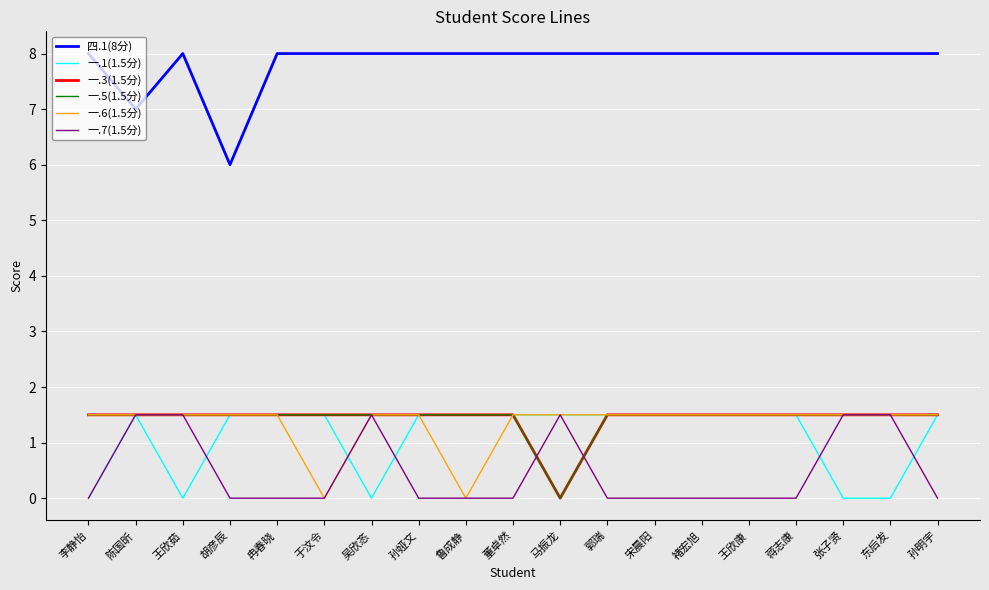

What is the sum of all 一.1(1.5分) values?

21.0